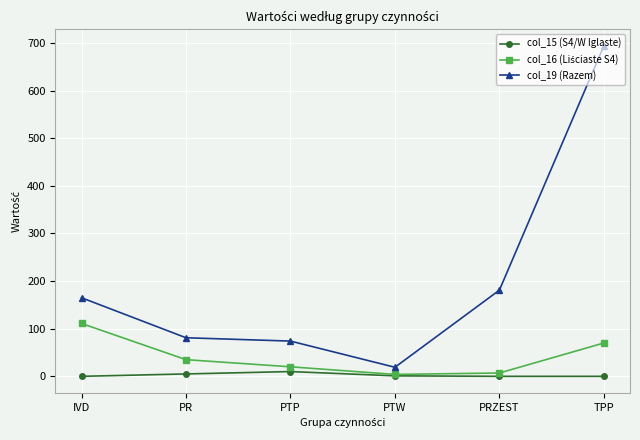

Does the chart display data point markers on the line(s)?

Yes